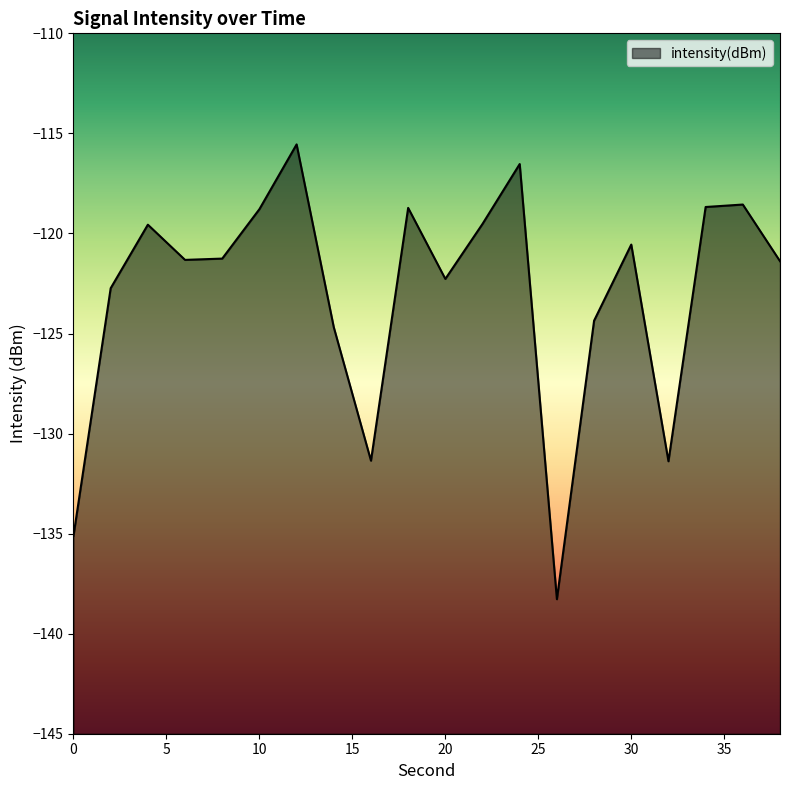

What is the change in value from 12 to 26?

-22.7